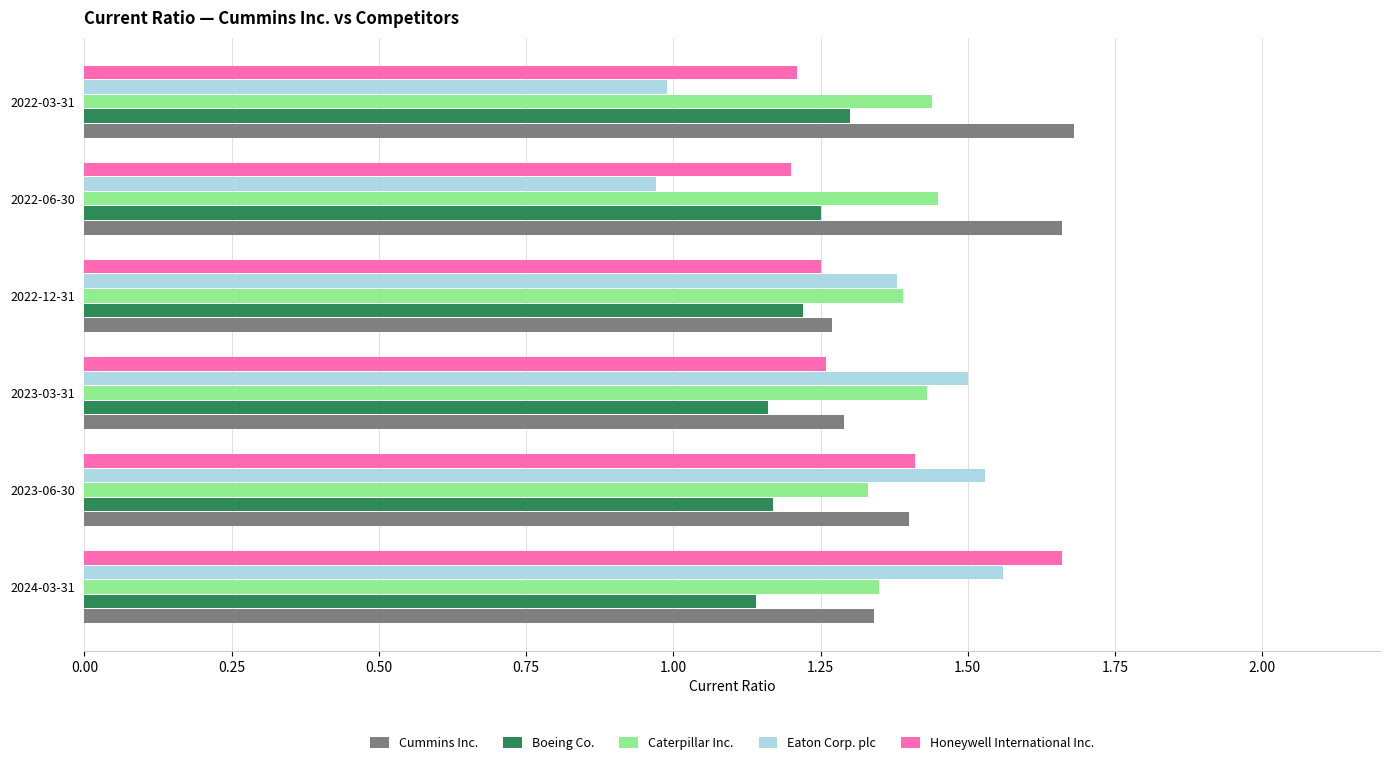

Which series has the widest spread of values?

Eaton Corp. plc